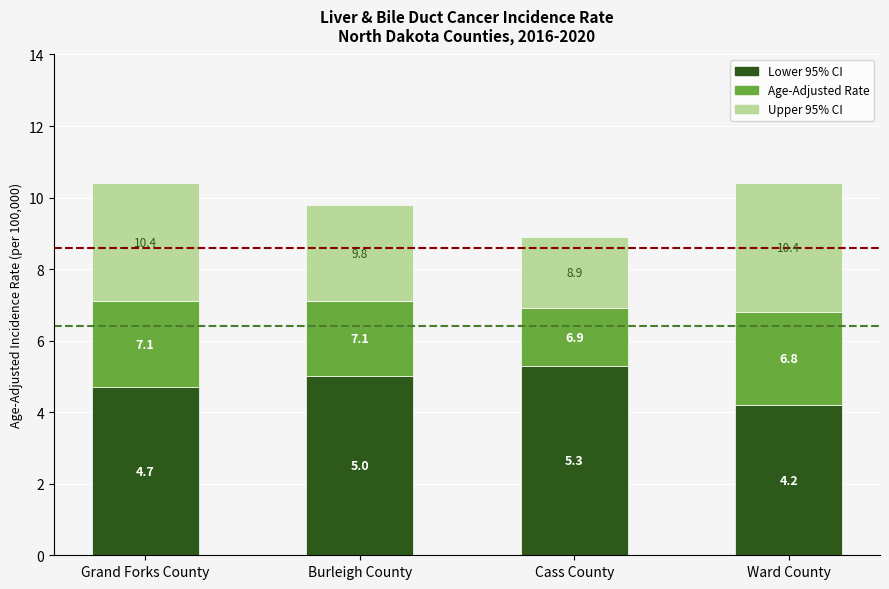

At which category is the sum across all series the highest?

Grand Forks County